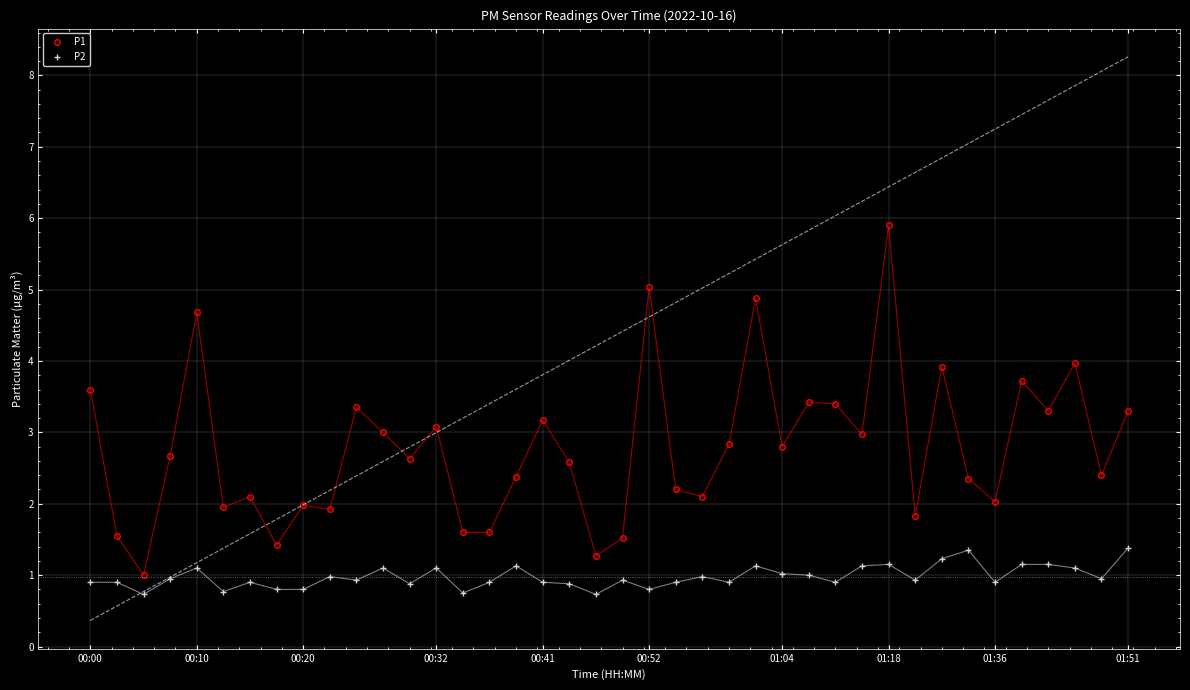

What is the value of the P1 point at the 14th from the left?

3.1